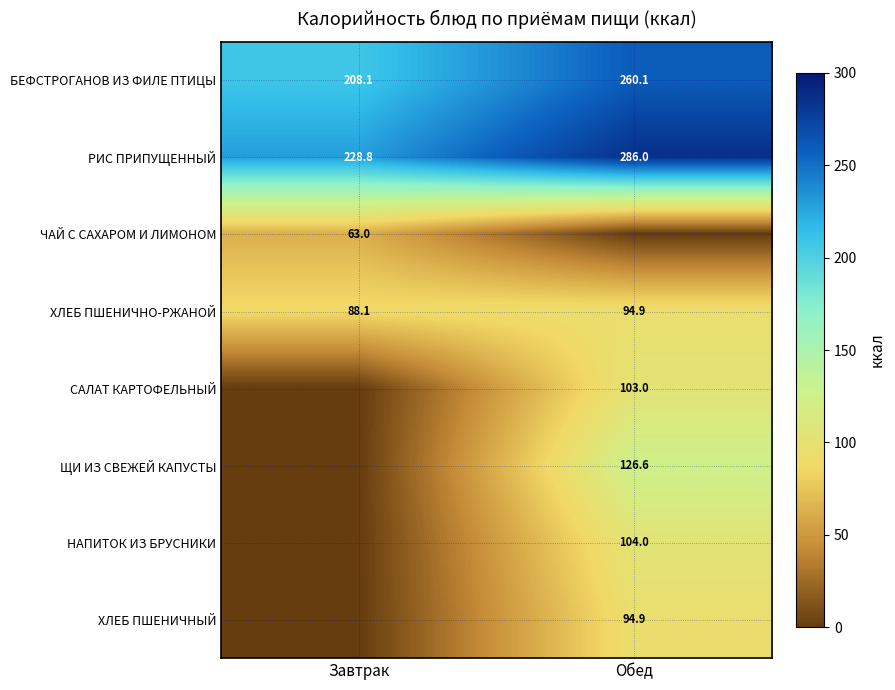

How many values in the ХЛЕБ ПШЕНИЧНО-РЖАНОЙ series are below 94?

1